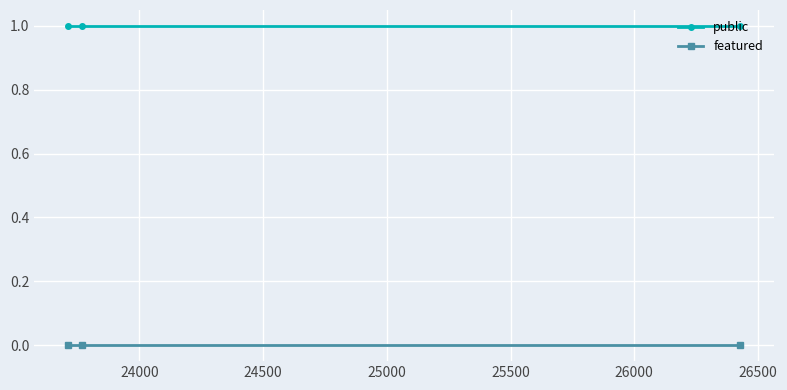

Which series has the largest total across all categories?

public